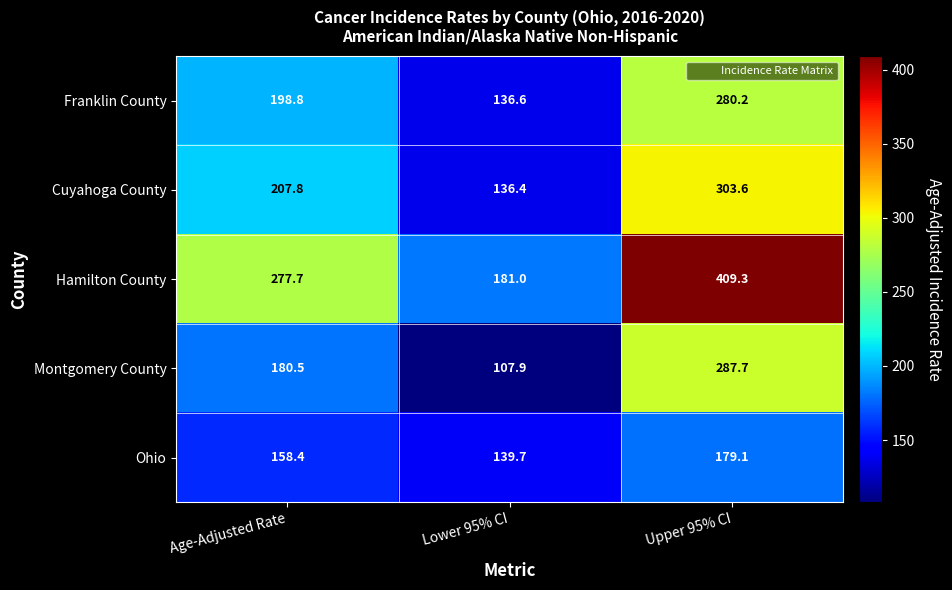

List the series in order of their peak value, highest first.

Hamilton County, Cuyahoga County, Montgomery County, Franklin County, Ohio